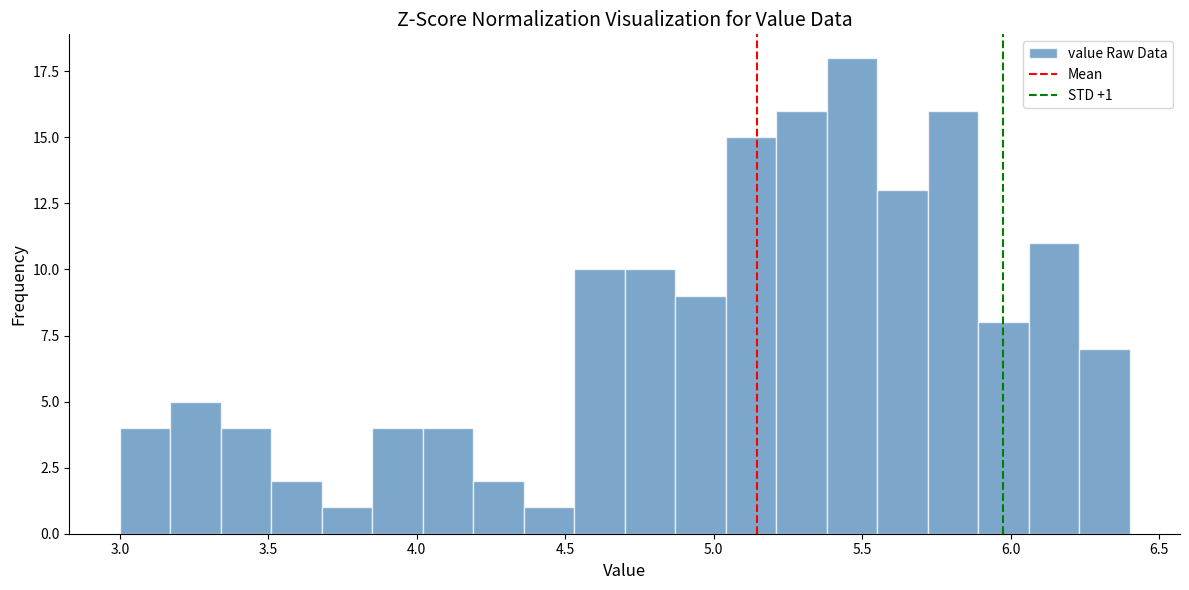

Around what value on the x-axis is the tallest bar? Give the approximate position of its centre, as read against the axis.

5.45